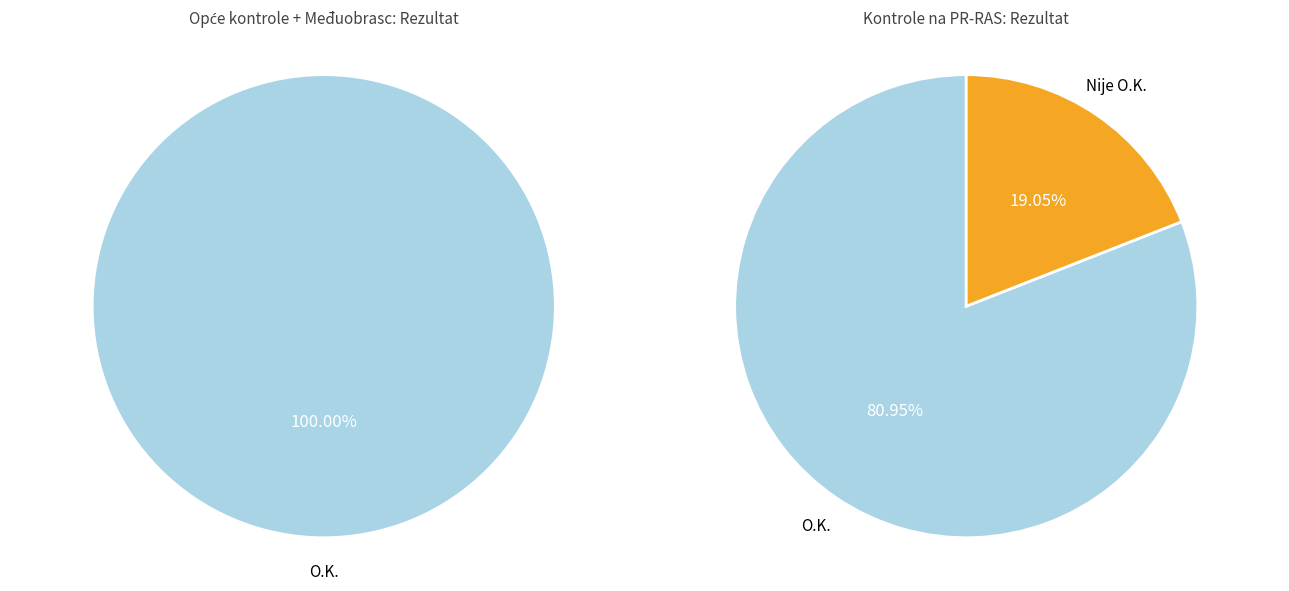

Rank the series by their average value, from highest to lowest.

O.K., Nije O.K.